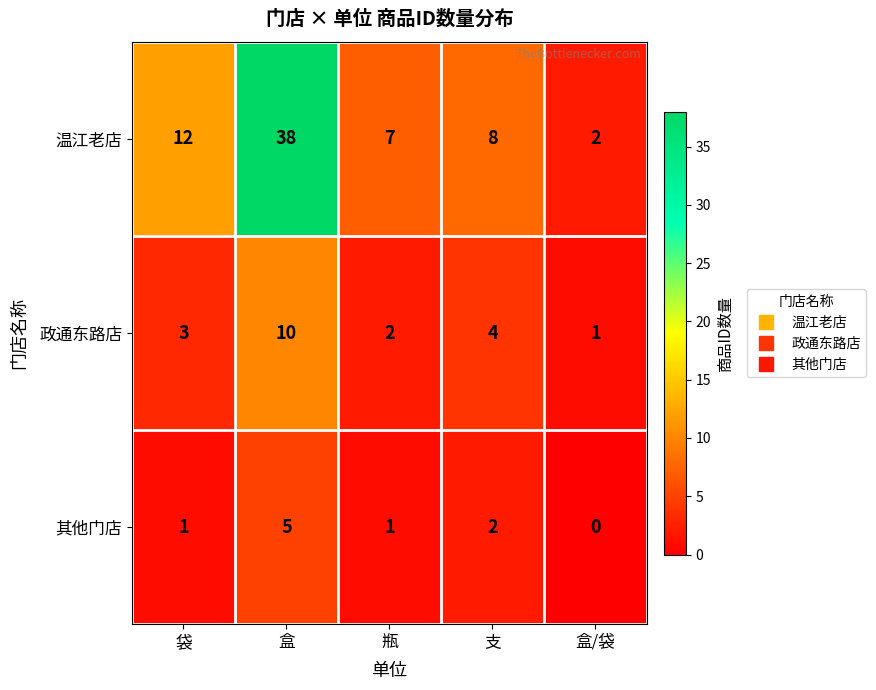

The 温江老店 series shows 38 at 盒. True or false?

True